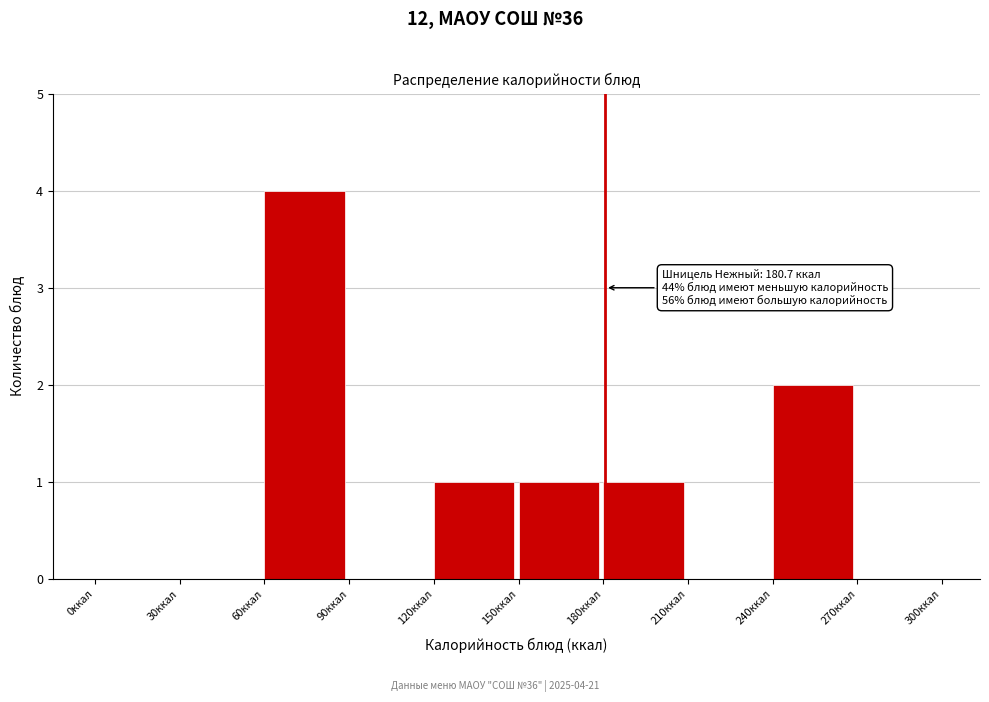

Which range on the x-axis has the tallest bar?

60 to 90